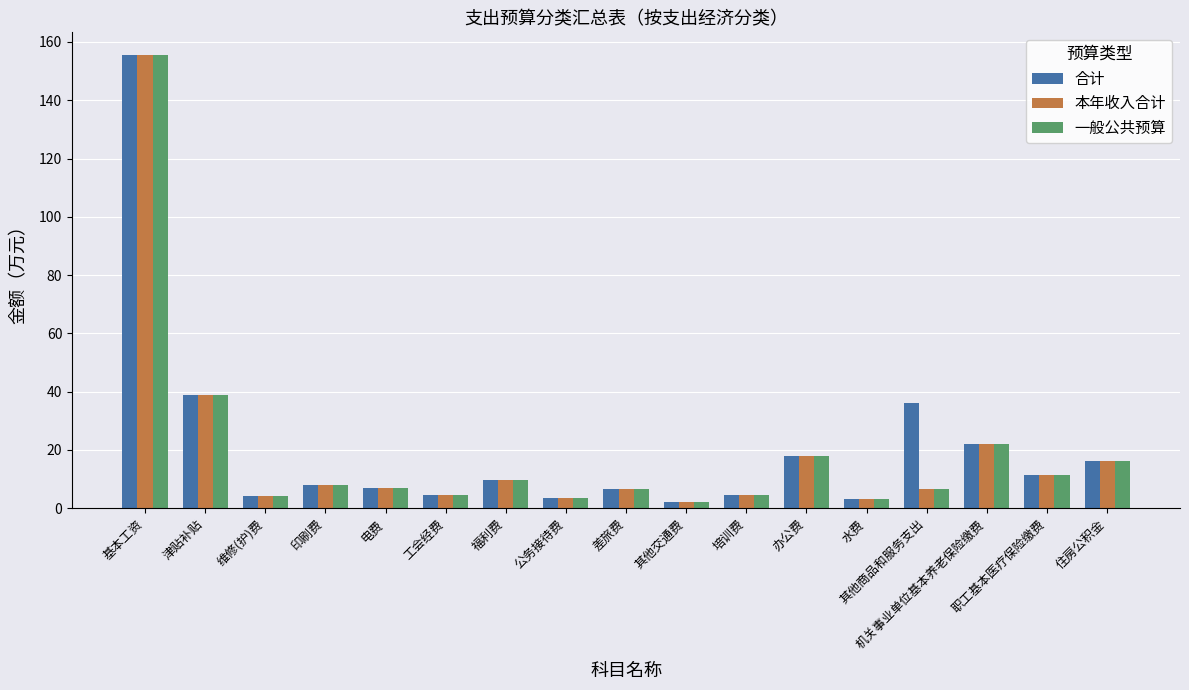

What is the value of the 本年收入合计 bar at the 8th from the left?

3.6